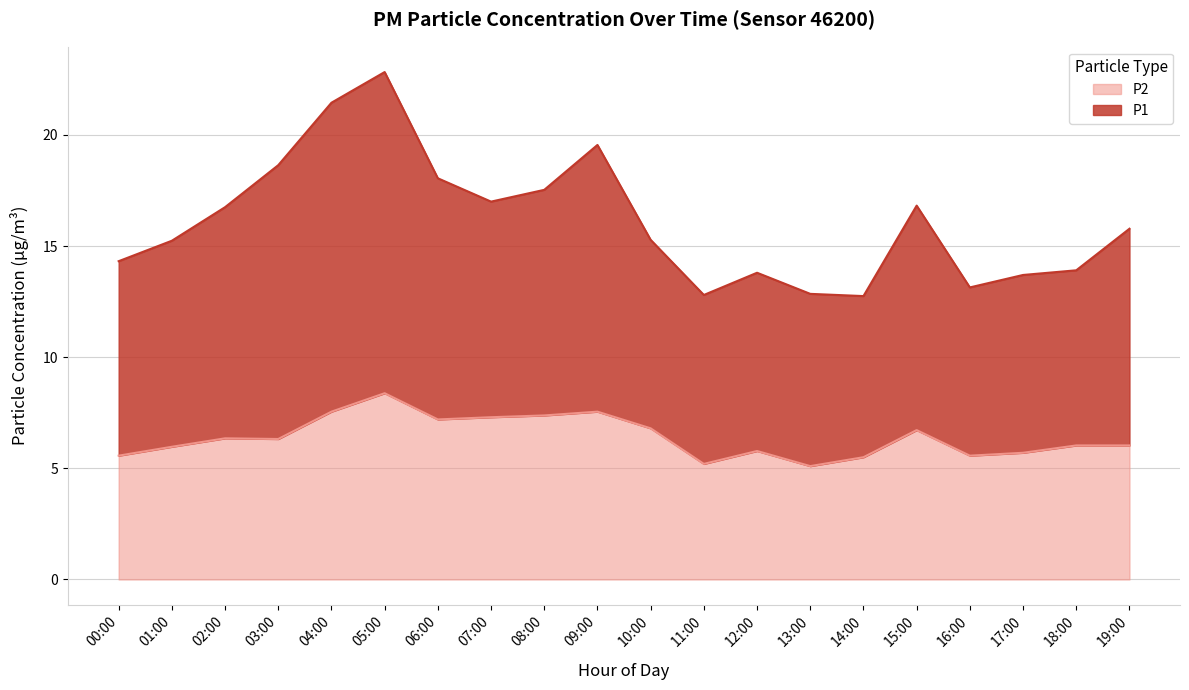

At which label is P1 closest to 17?

07:00